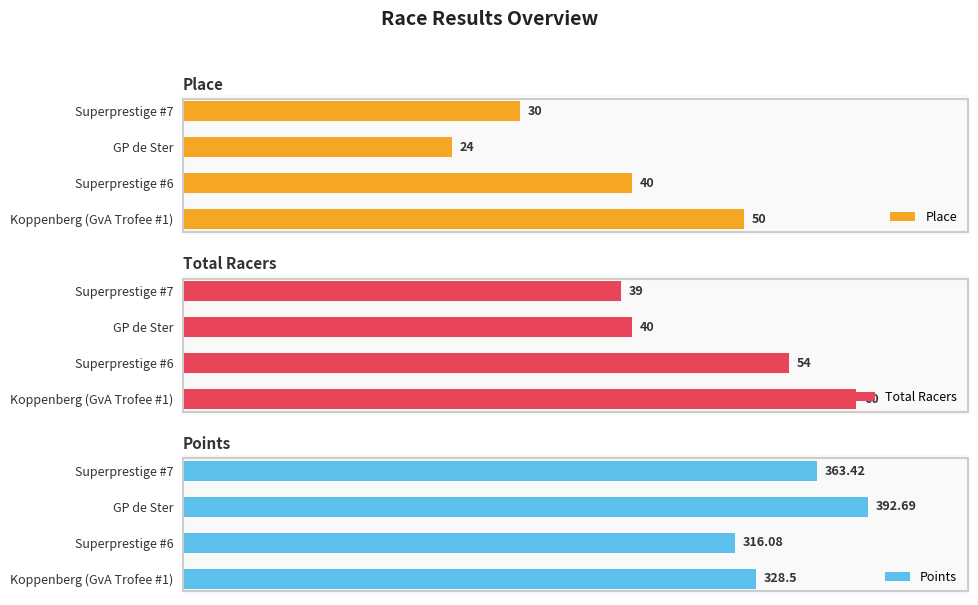

At which label does Place reach its minimum?

GP de Ster